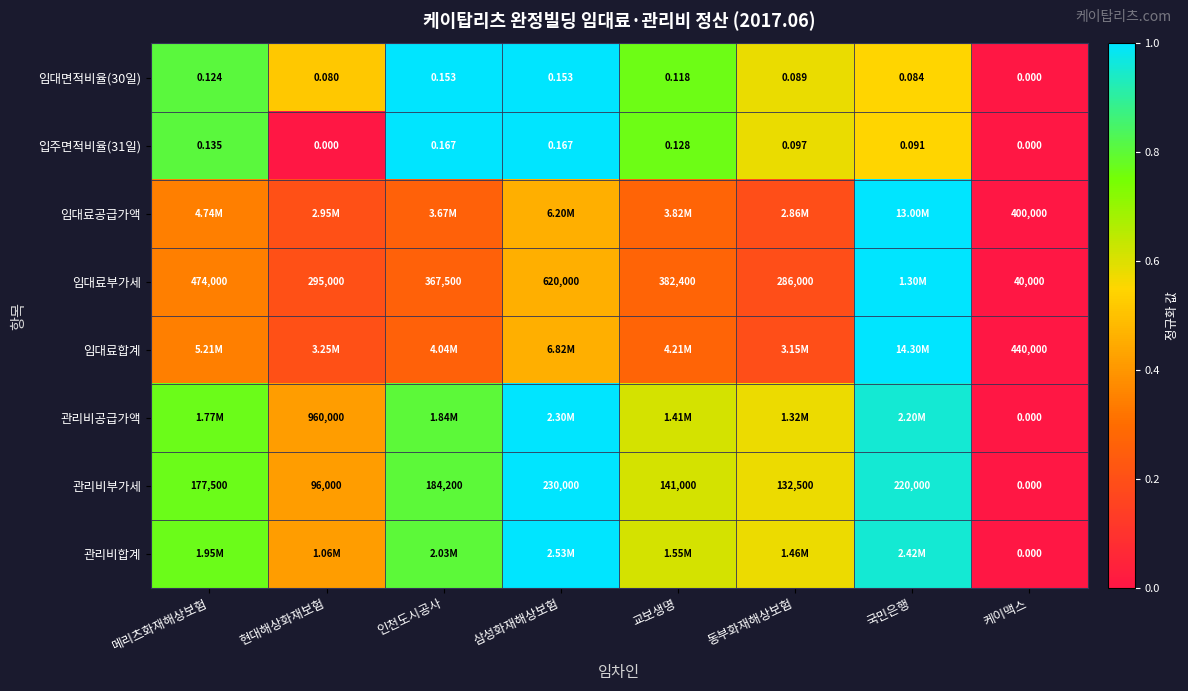

Is the value of 입주면적비율(31일) at 삼성화재해상보험 greater than the value of 관리비부가세 at 동부화재해상보험?

No